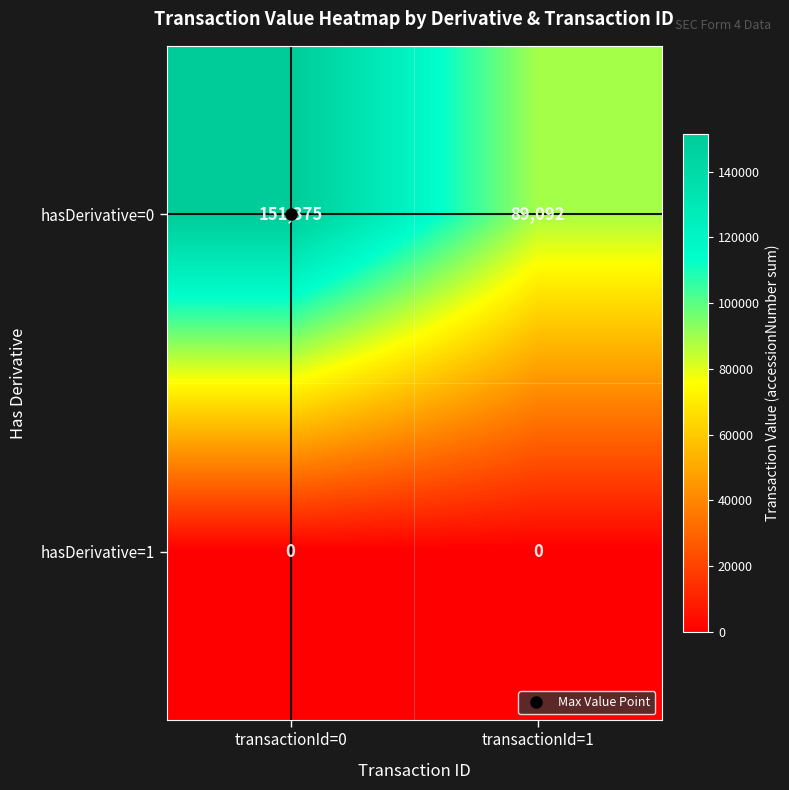

At which category is the sum across all series the highest?

transactionId=0